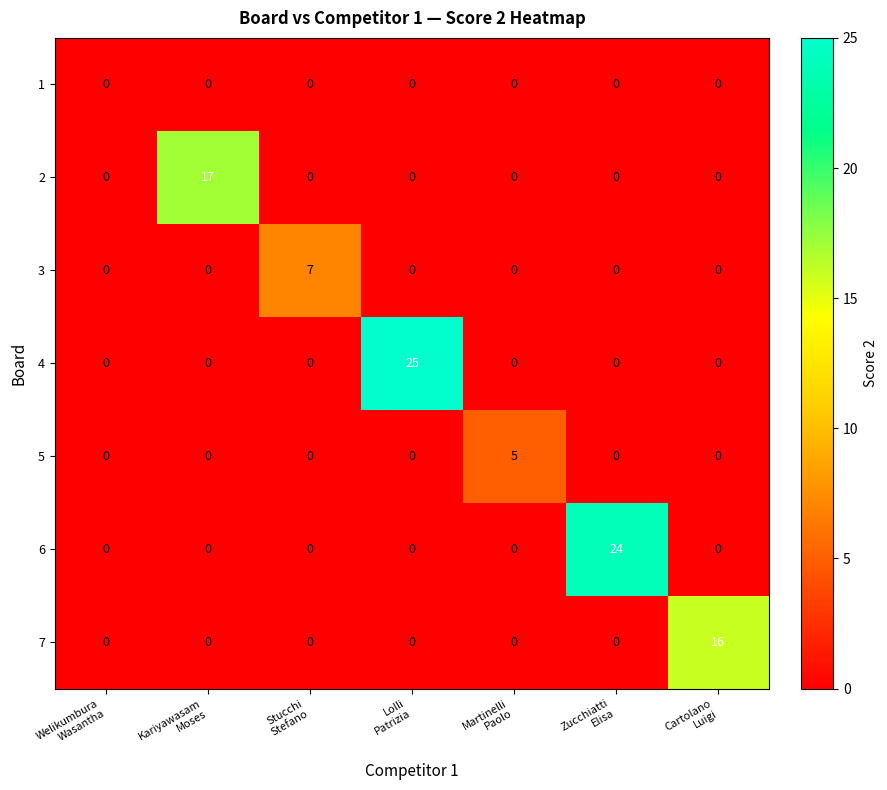

Rank the series by their maximum value, from highest to lowest.

4, 6, 2, 7, 3, 5, 1